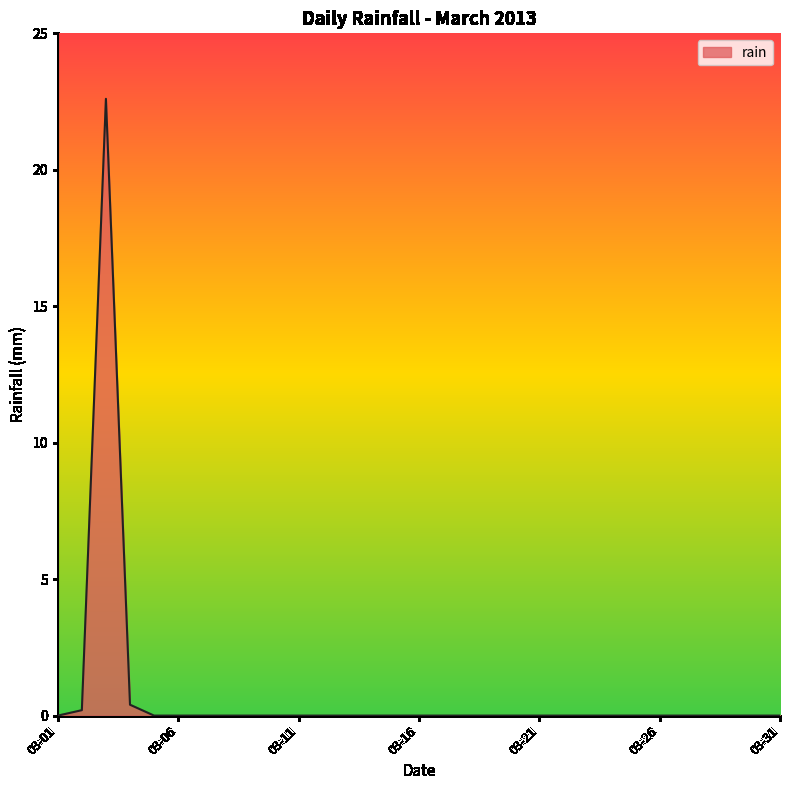

What is the difference between the maximum and minimum values?

22.6